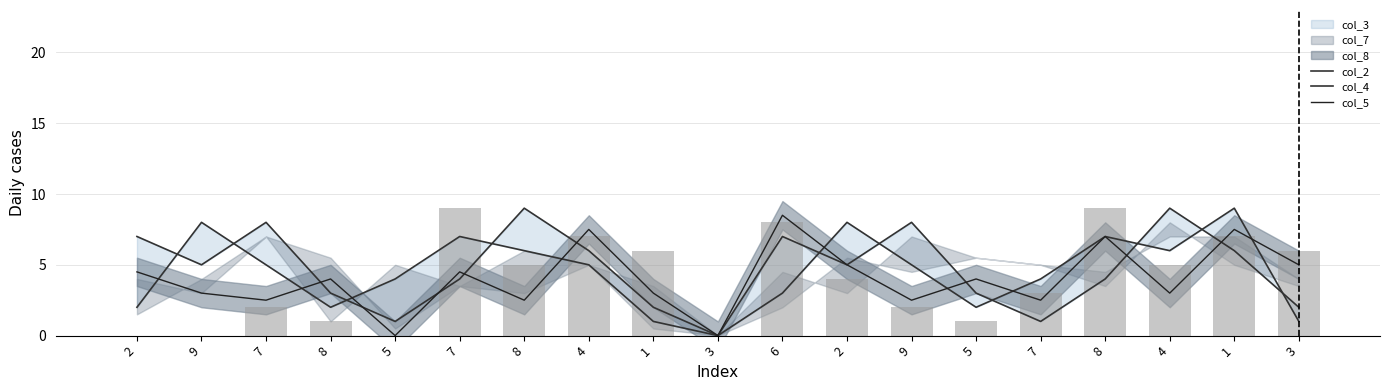

The col_4 series shows 5.3 at 2. True or false?

False